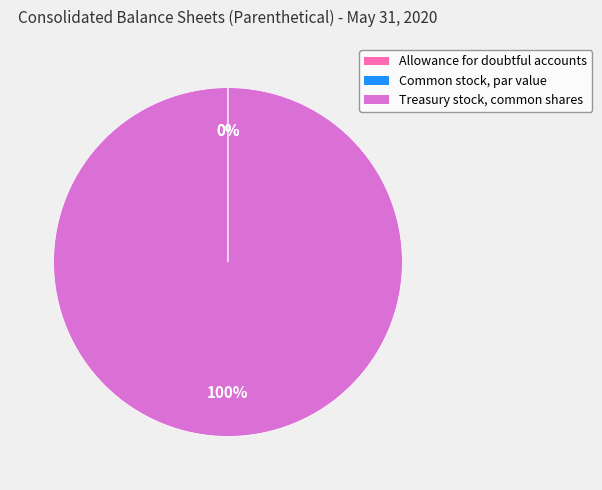

Which slice is the largest?

Treasury stock, common shares